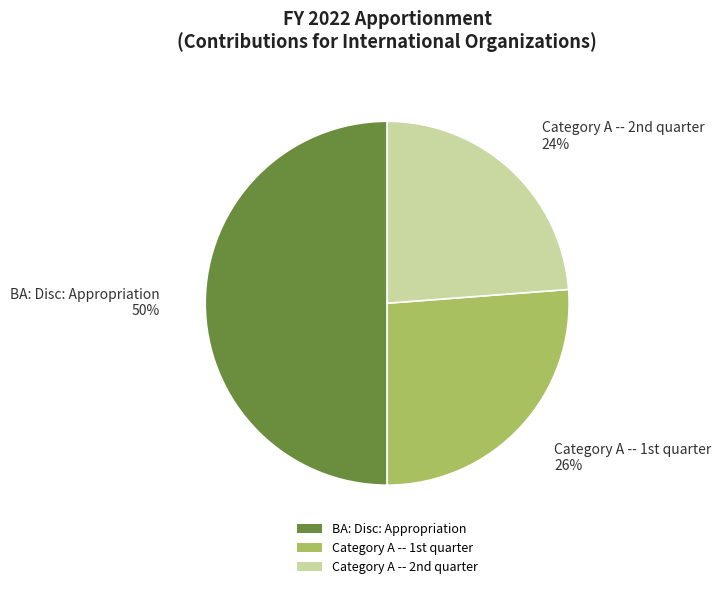

Is it true that BA: Disc: Appropriation is 61% of the pie?

False